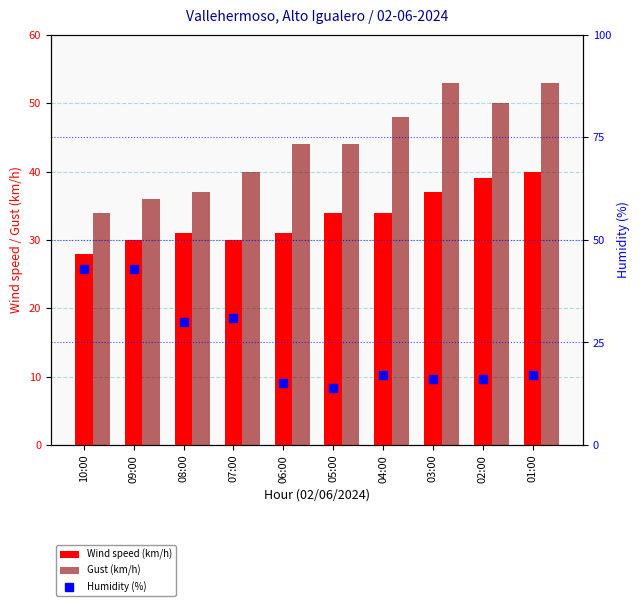

True or false: Wind speed (km/h) has a value of 30 at 09:00.

True